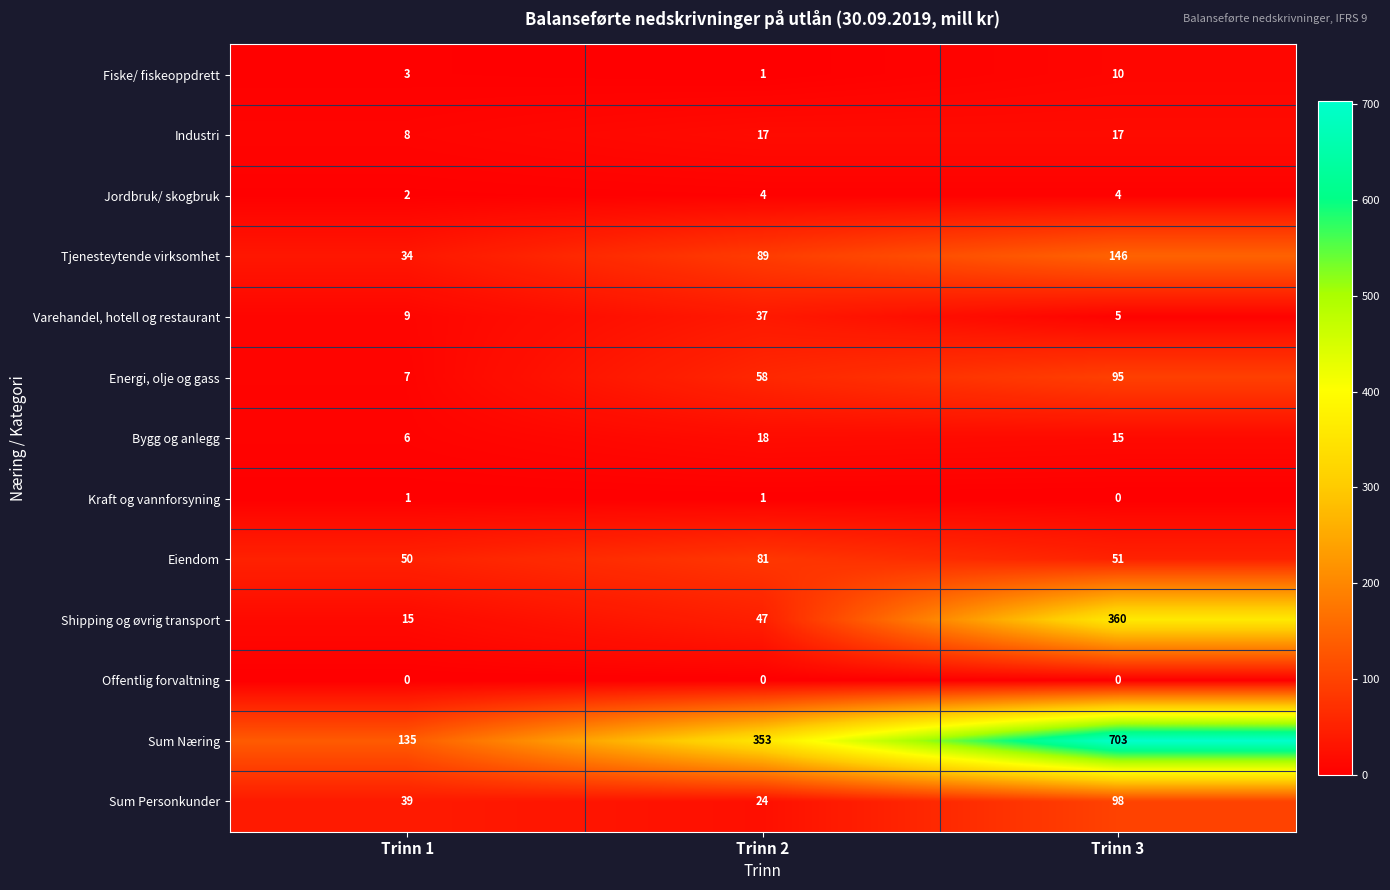

What is the sum of all Fiske/ fiskeoppdrett values?

14